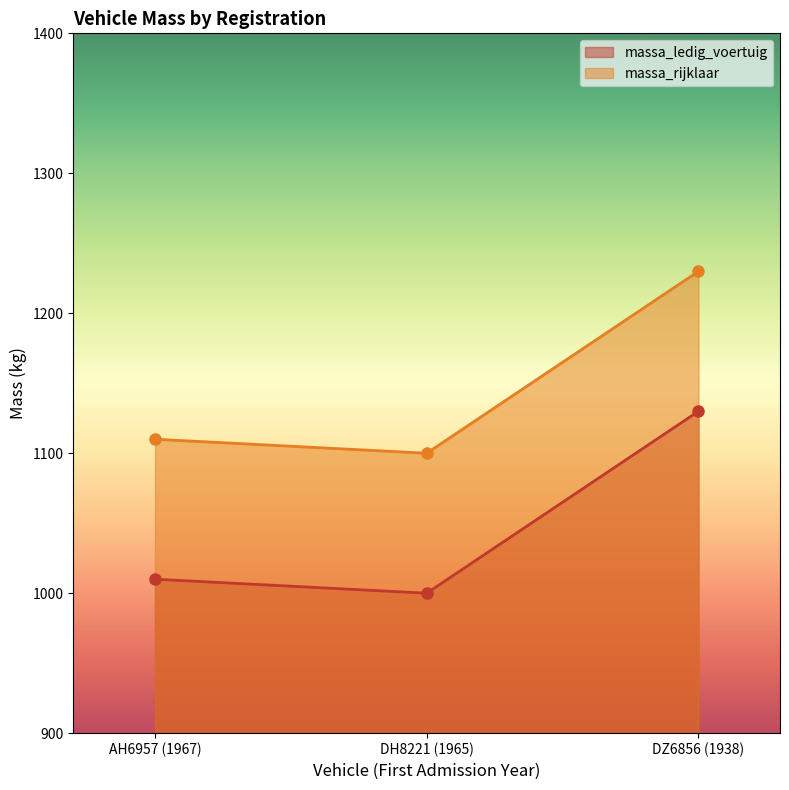

What is the label of the 3rd point from the right?

AH6957 (1967)